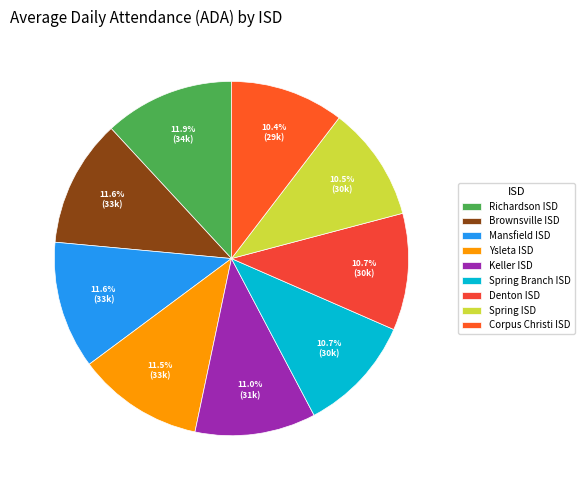

Is Keller ISD the majority of the pie?

No